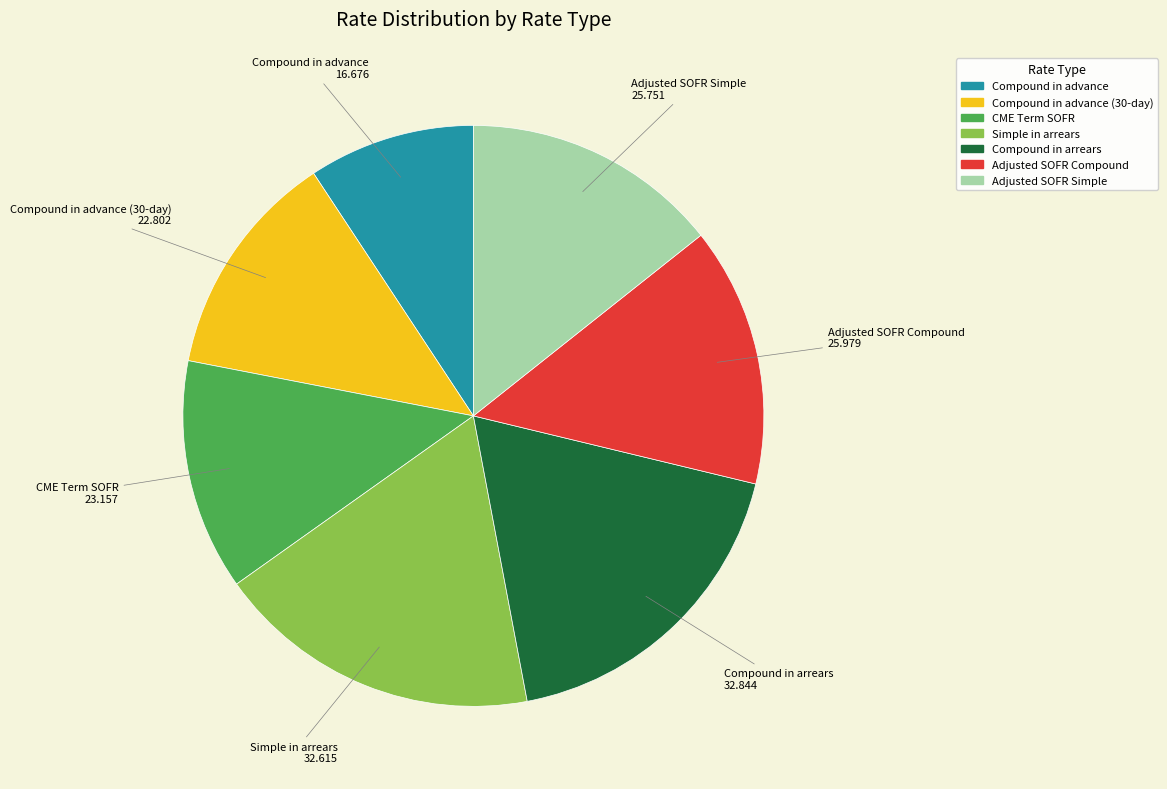

How many segments does this pie chart have?

7